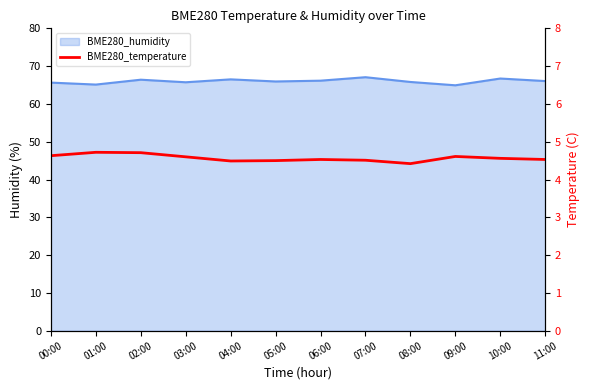

Does the chart have visible grid lines?

No